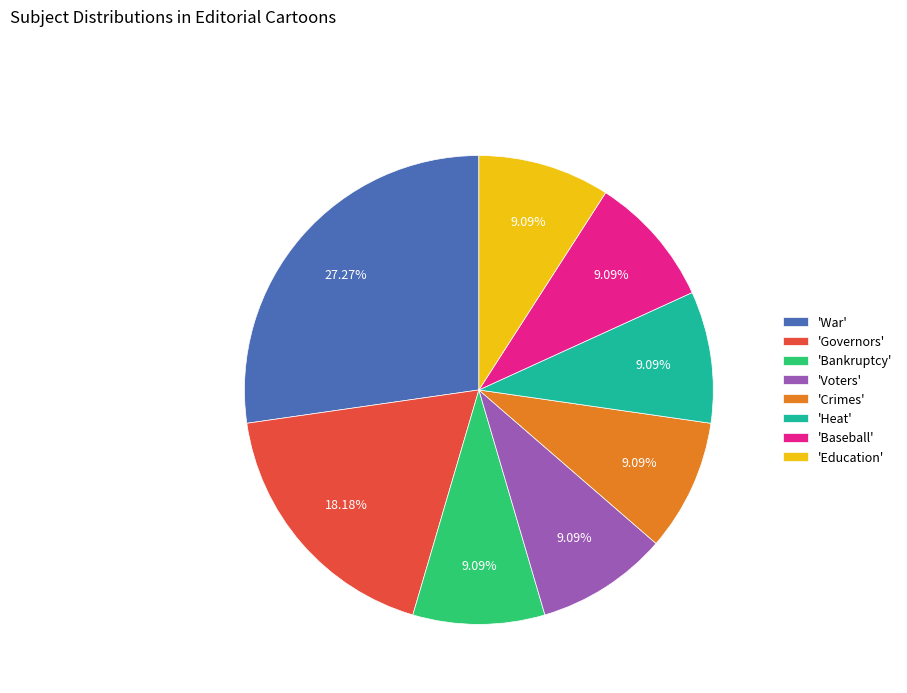

Combined, do 'Crimes' and 'Voters' account for over 50%?

No